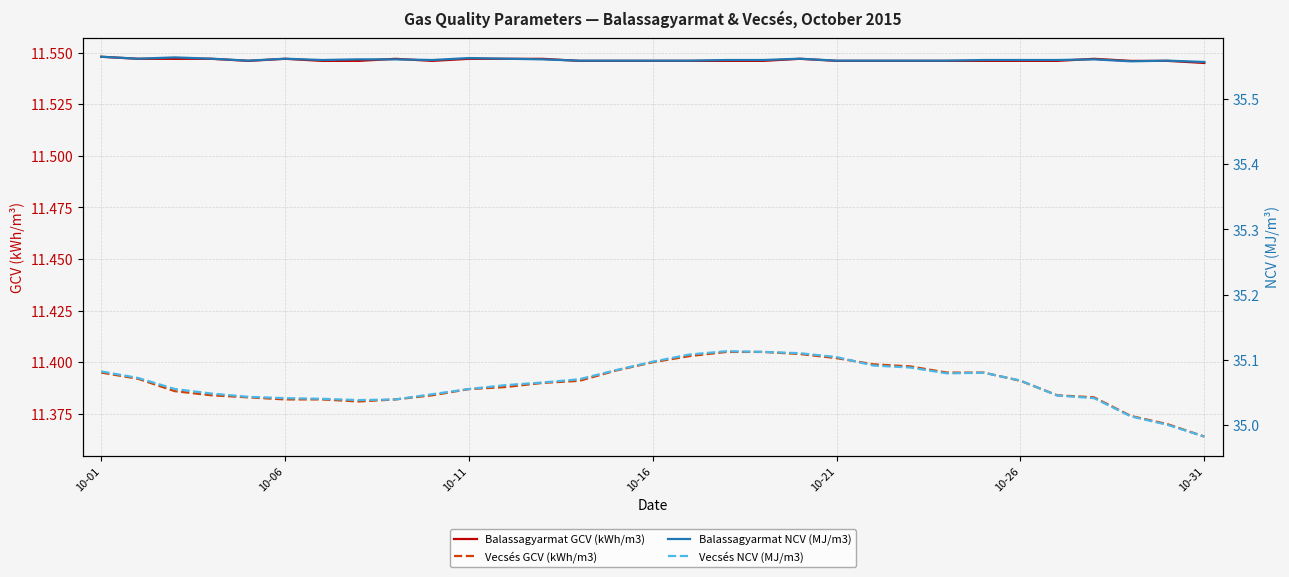

How many distinct data groups are displayed?

4